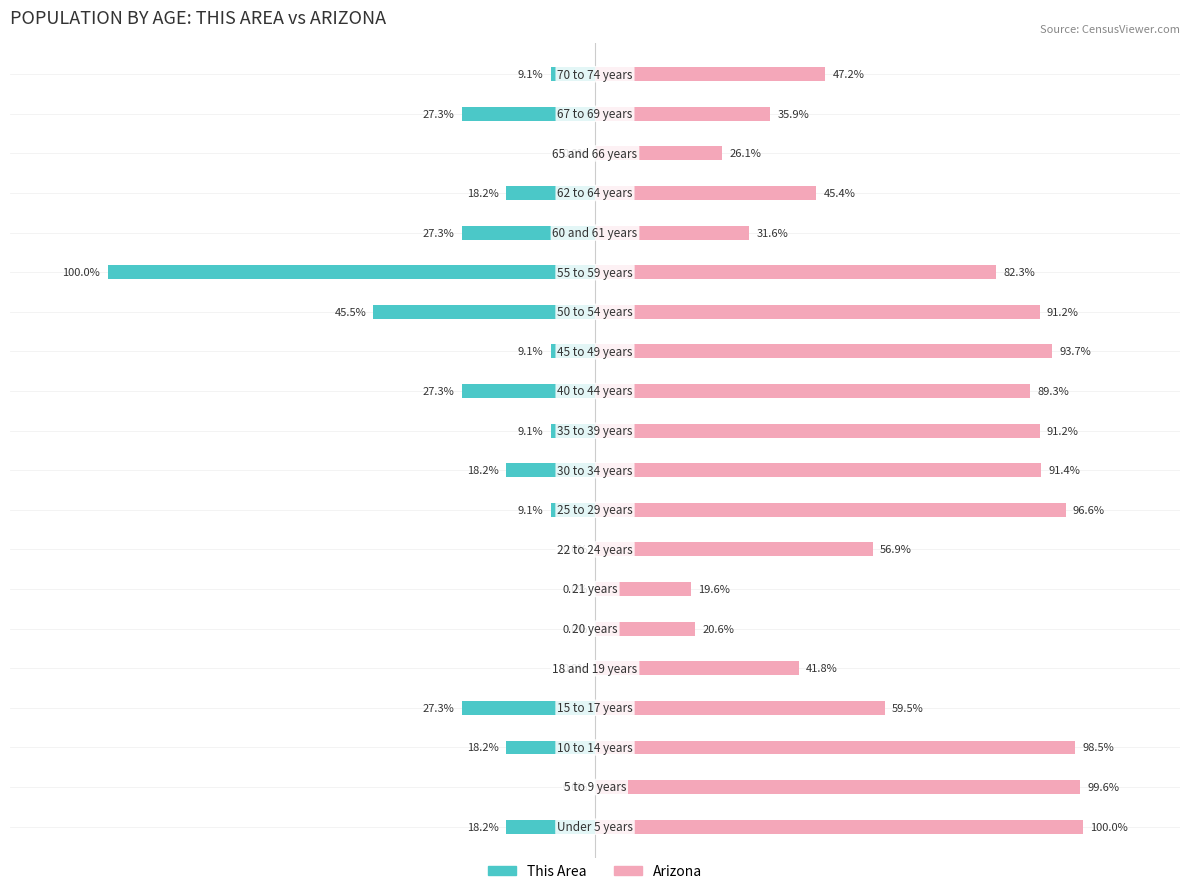

What is the value of the Arizona bar at the 10th from the left?

91.4